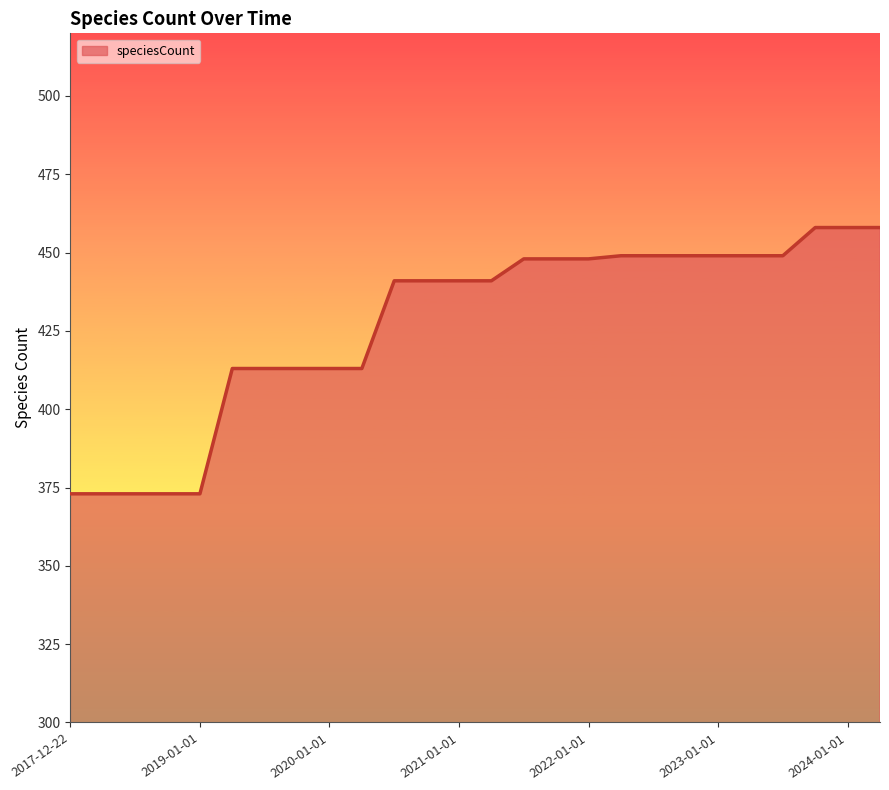

What is the minimum value shown in the chart?

373